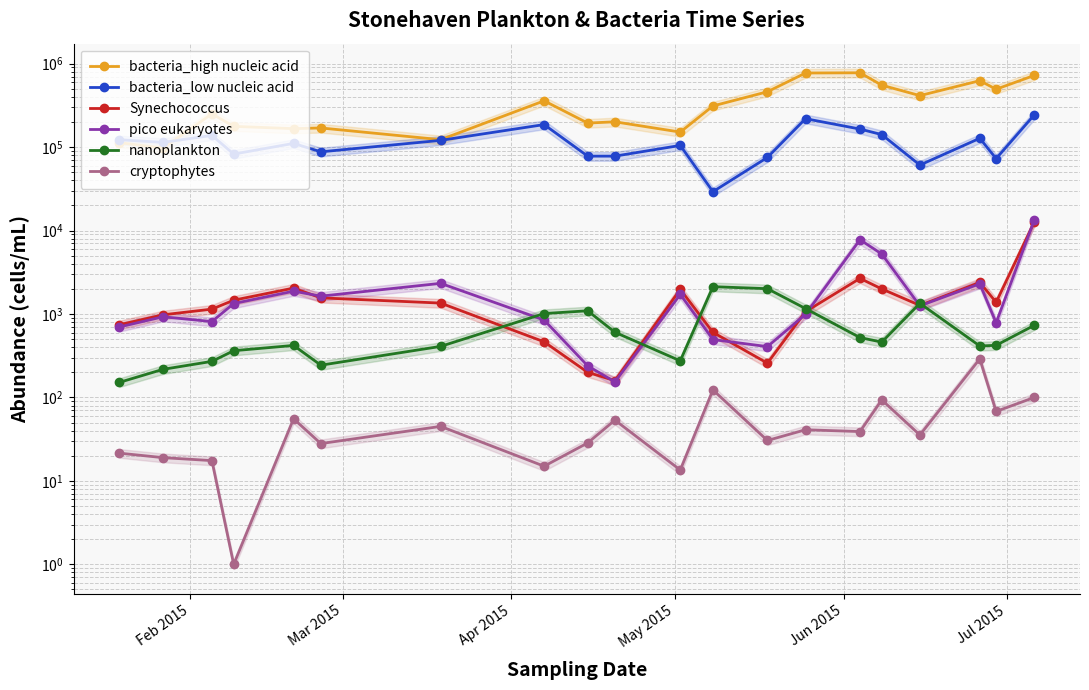

True or false: cryptophytes and Synechococcus intersect in this chart.

False